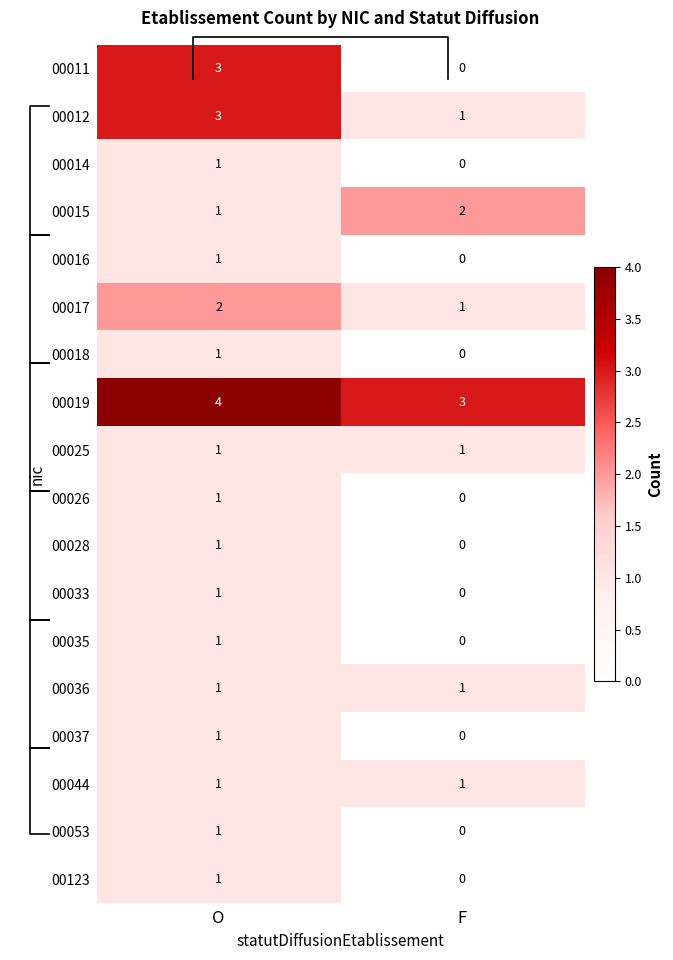

Which series has the largest total across all categories?

00019